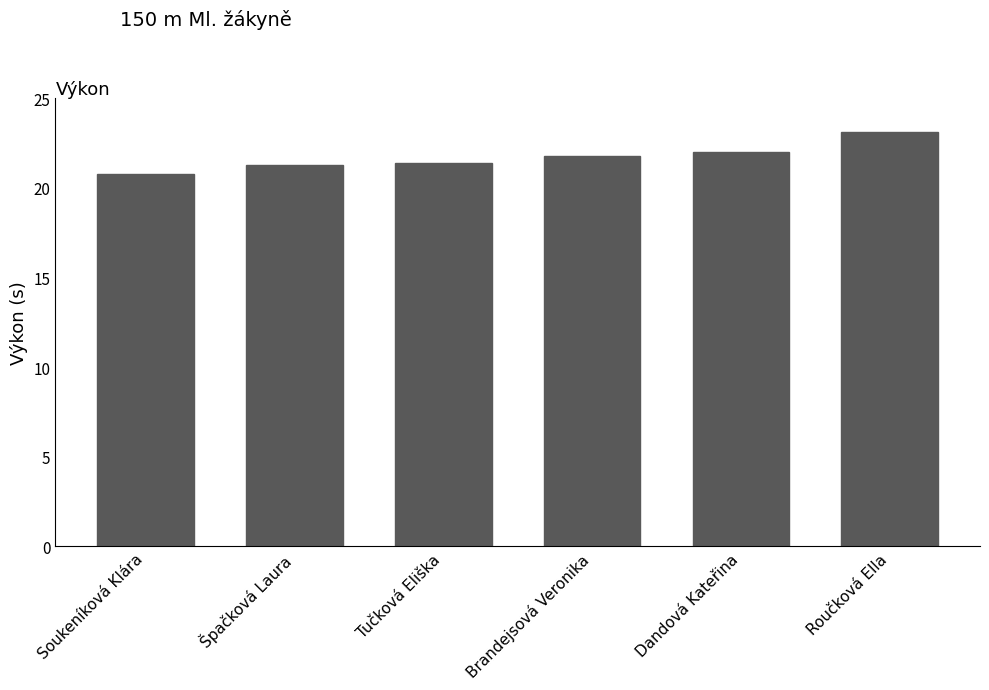

Between Dandová Kateřina and Tučková Eliška, which is larger?

Dandová Kateřina